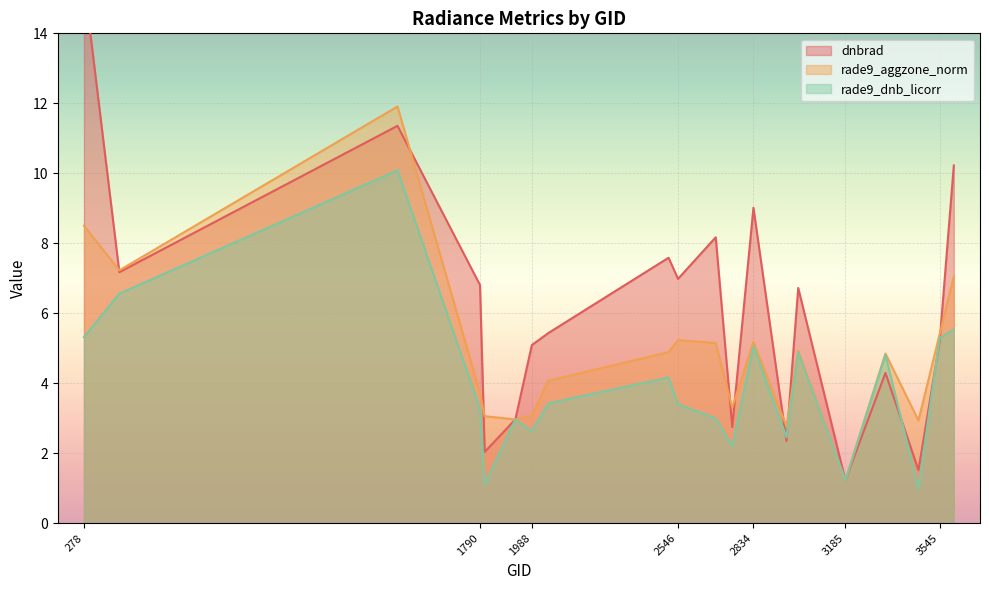

Reading left to right, what are all the values shown in this chart?

dnbrad: 278=15.5	413=7.2	1475=11.4	1790=6.8	1808=2.0	1925=3.0	1988=5.1	2051=5.4	2510=7.6	2546=7.0	2690=8.2	2753=2.7	2834=9.0	2960=2.3	3005=6.7	3185=1.2	3338=4.3	3464=1.5	3545=5.2	3599=10.2
rade9_aggzone_norm: 278=8.5	413=7.2	1475=11.9	1790=3.7	1808=3.1	1925=3.0	1988=3.1	2051=4.1	2510=4.9	2546=5.2	2690=5.1	2753=3.3	2834=5.2	2960=2.8	3005=4.9	3185=1.2	3338=4.8	3464=2.9	3545=5.4	3599=7.1
rade9_dnb_licorr: 278=5.3	413=6.6	1475=10.1	1790=3.3	1808=1.1	1925=3.0	1988=2.6	2051=3.4	2510=4.2	2546=3.4	2690=3.0	2753=2.2	2834=5.0	2960=2.5	3005=4.9	3185=1.2	3338=4.8	3464=1.0	3545=5.3	3599=5.5